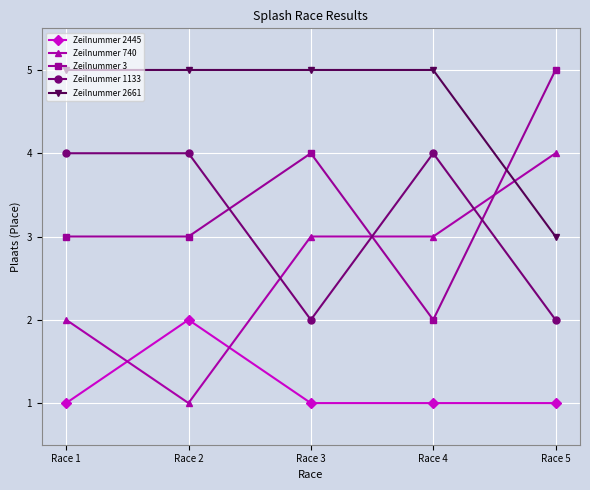

True or false: Zeilnummer 2661 and Zeilnummer 2445 cross at least once.

False